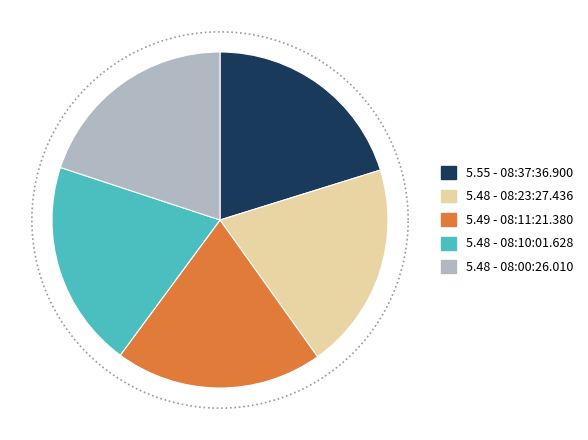

Which category has the smallest portion of the pie?

08:23:27.436